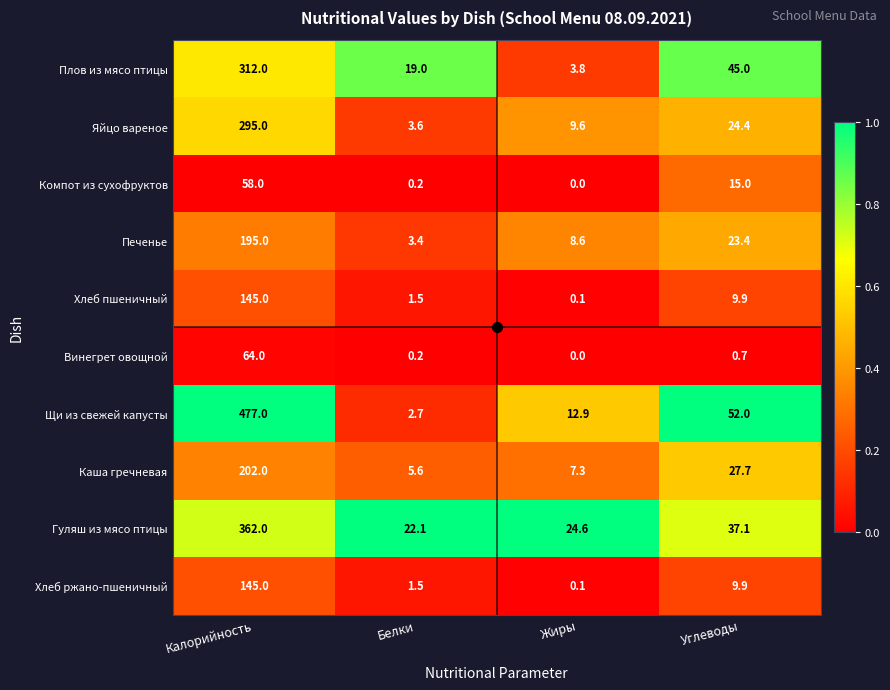

Which series has the largest range (max minus min)?

Щи из свежей капусты